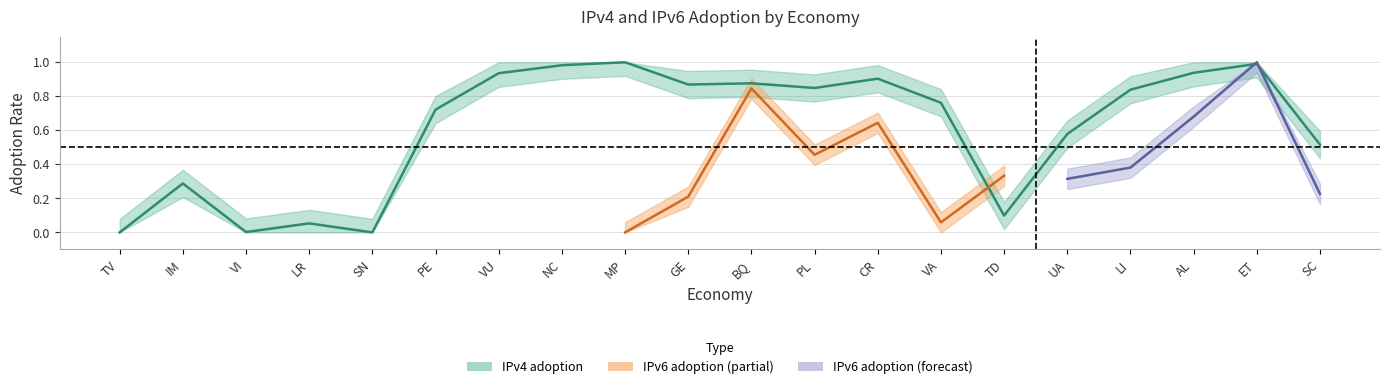

Reading left to right, transcribe all the data shown in this chart.

0.0	0.3	0.0	0.1	0.0	0.7	0.9	1.0	1.0	0.9	0.9	0.8	0.9	0.8	0.1	0.6	0.8	0.9	1.0	0.5